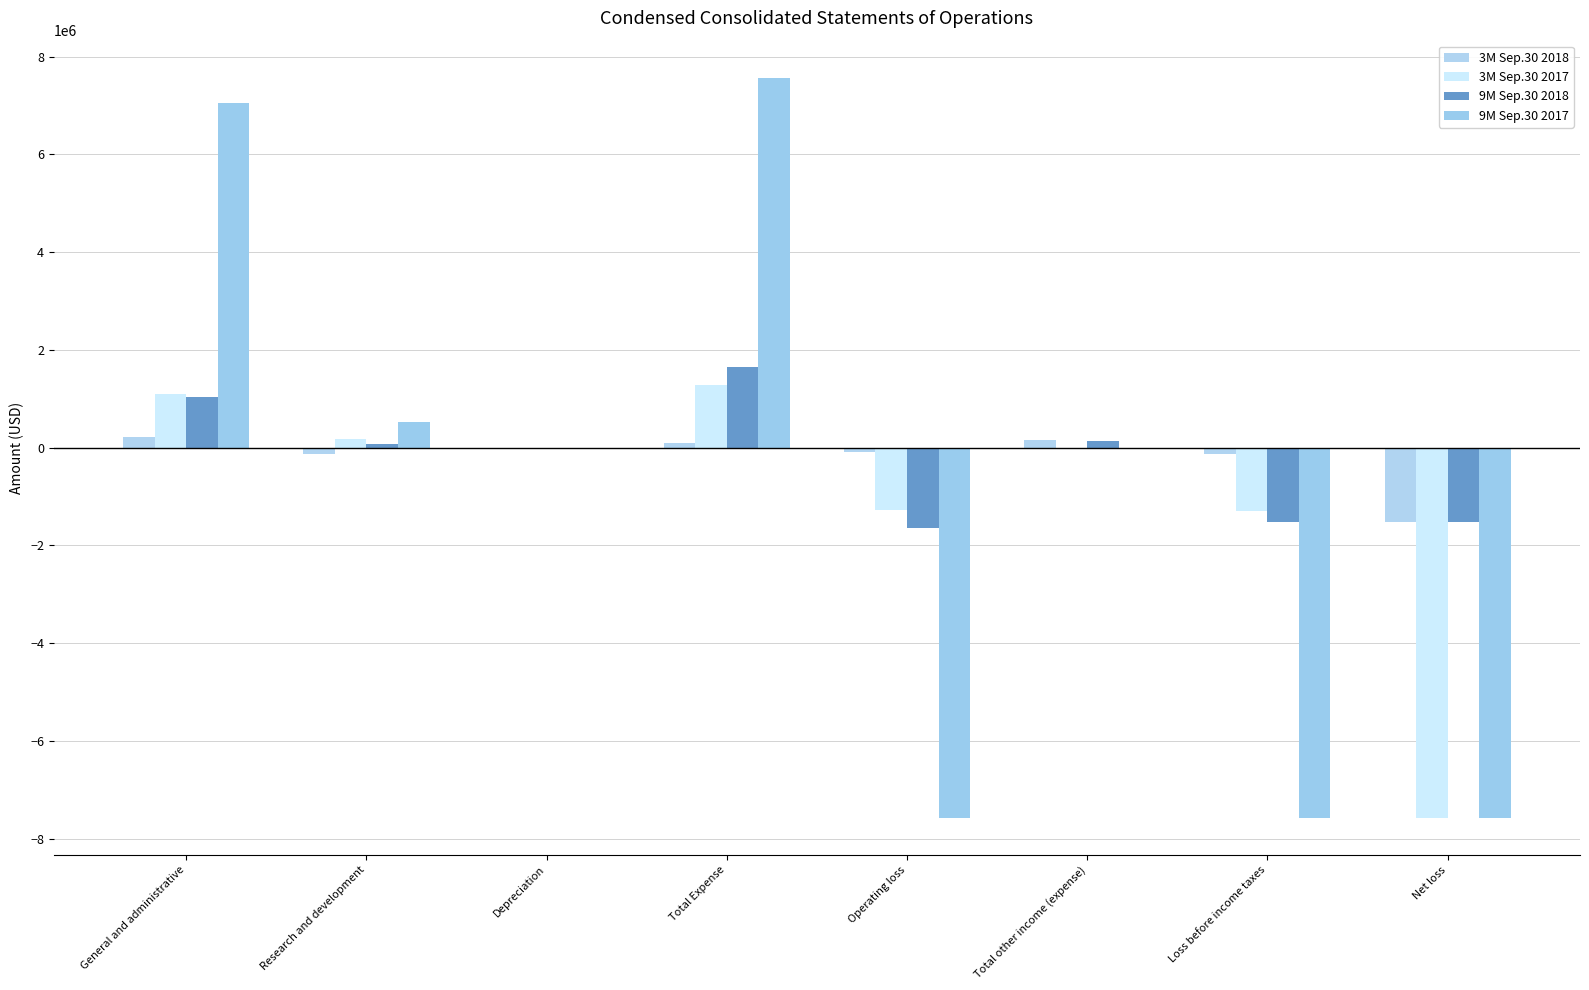

At how many categories does at least one series exceed 5758428?

2